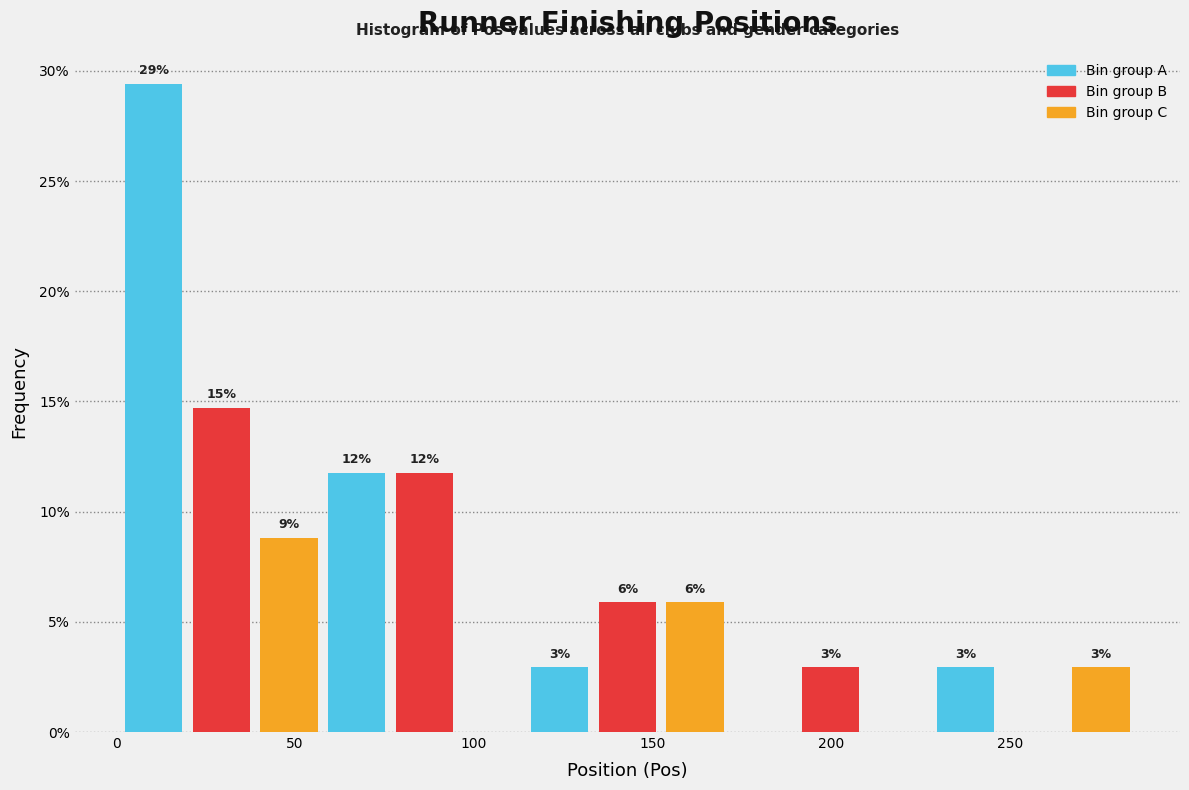

Read against the x-axis, roughly where is the centre of the tallest bar?

10